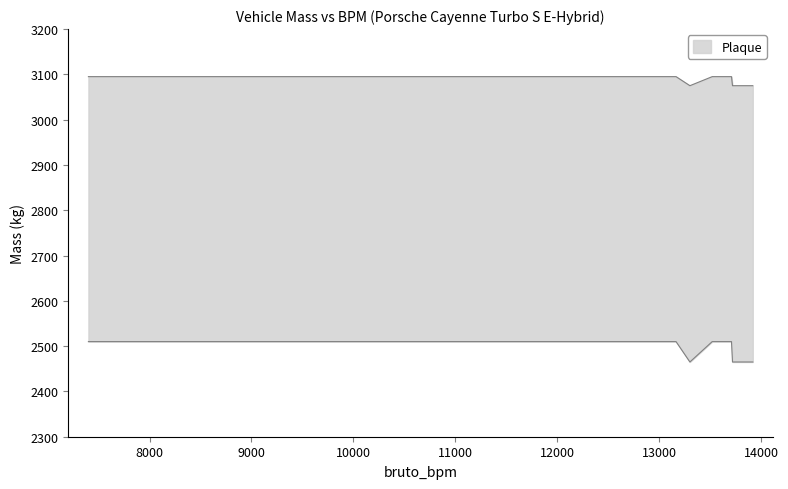

What is the sum of the toegestane_maximum_massa_voertuig values at 13710 and 10026?

6190